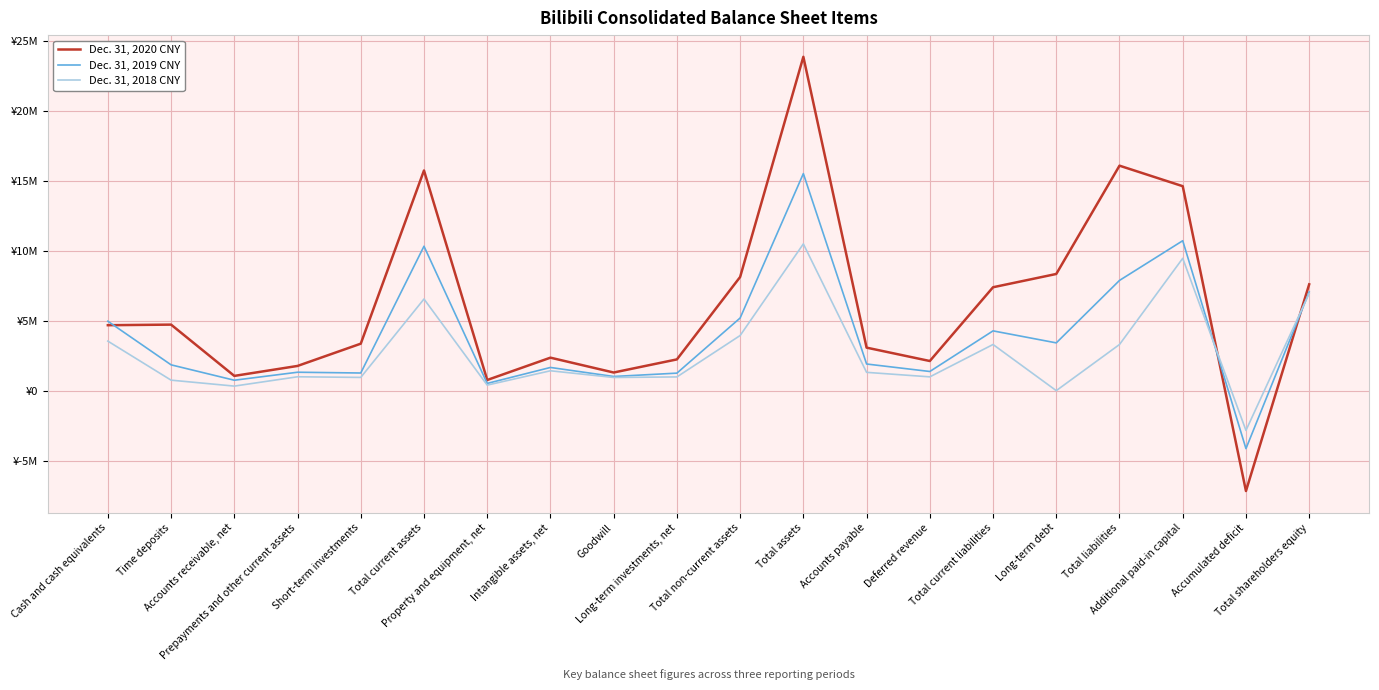

How many data points in Dec. 31, 2020 CNY are above 4678109?

9